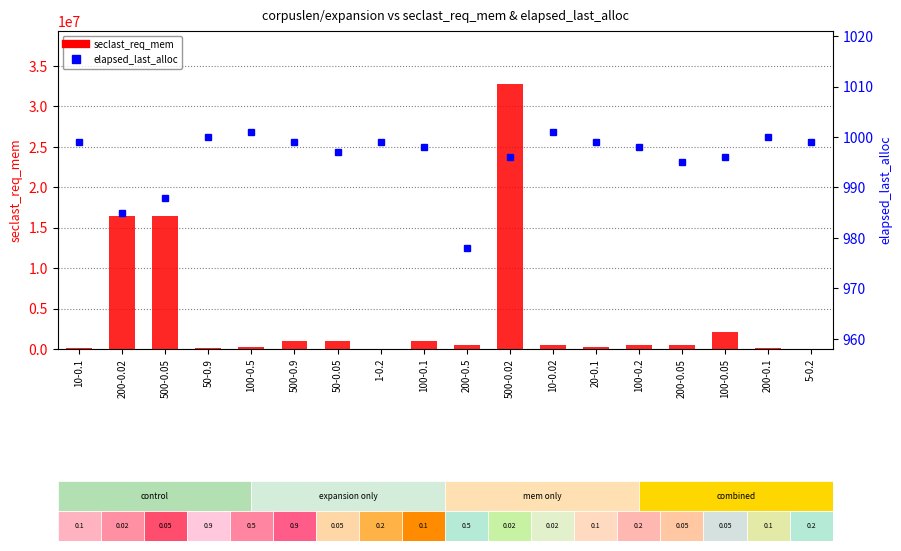

Where is seclast_req_mem nearest to the value 16399966?

200-0.02